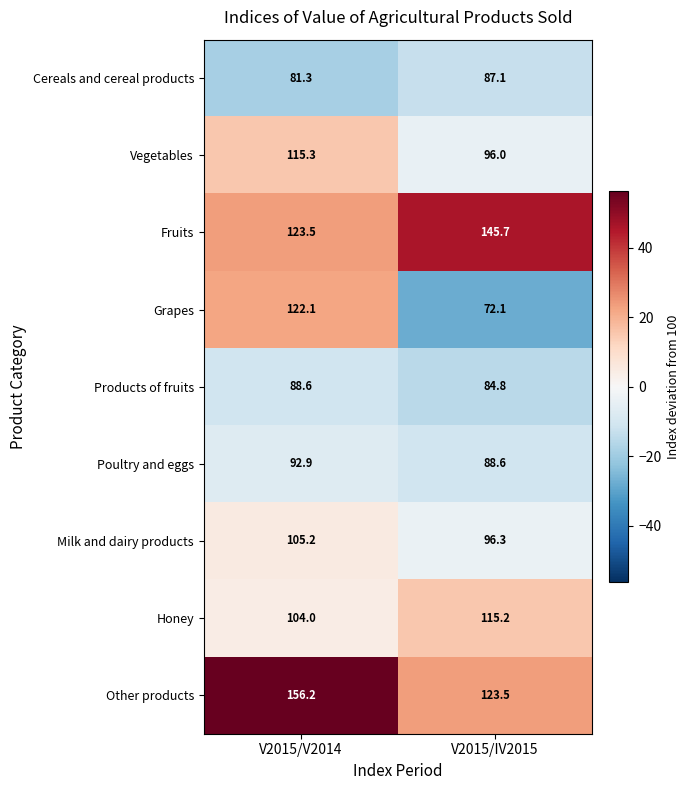

True or false: Fruits has a value of 212.6 at V2015/V2014.

False